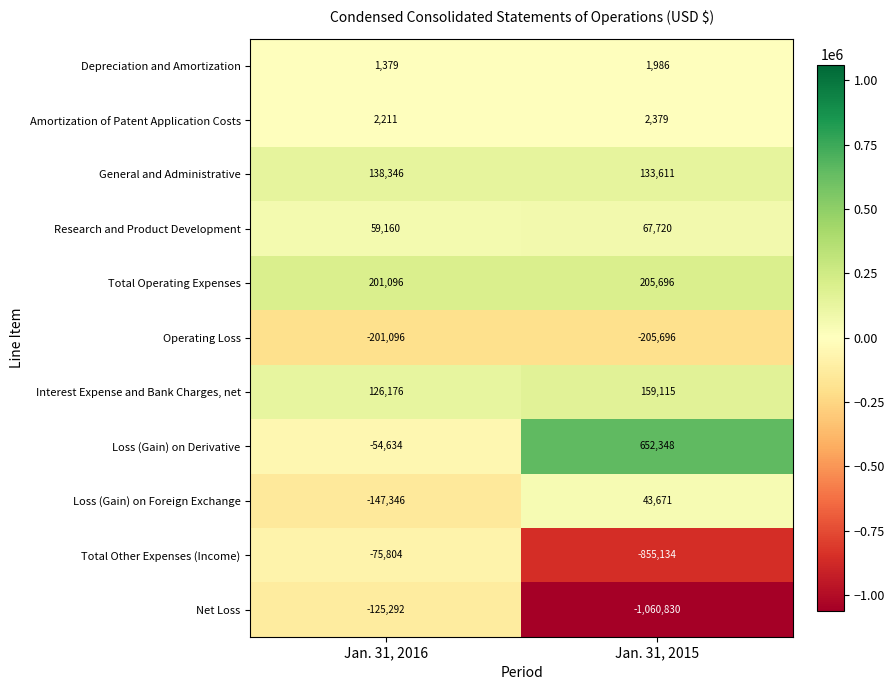

Reading left to right, what are all the values shown in this chart?

Depreciation and Amortization: 1379	1986
Amortization of Patent Application Costs: 2211	2379
General and Administrative: 138346	133611
Research and Product Development: 59160	67720
Total Operating Expenses: 201096	205696
Operating Loss: -201096	-205696
Interest Expense and Bank Charges, net: 126176	159115
Loss (Gain) on Derivative: -54634	652348
Loss (Gain) on Foreign Exchange: -147346	43671
Total Other Expenses (Income): -75804	-855134
Net Loss: -125292	-1060830